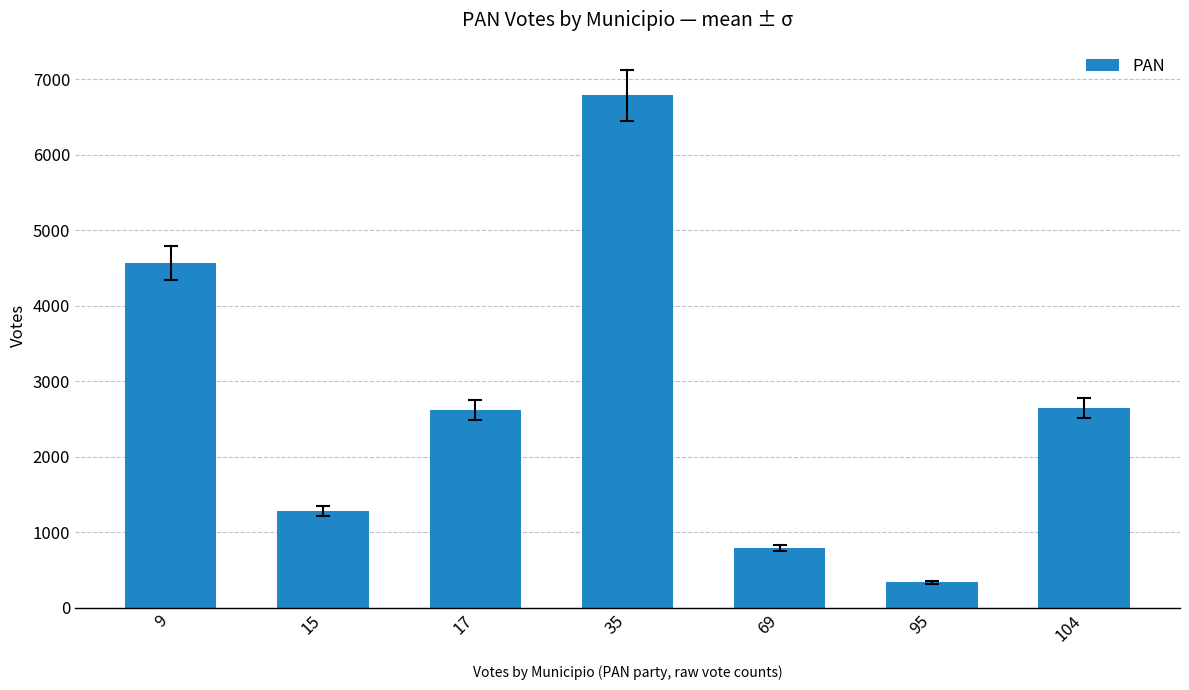

Does the chart contain any negative values?

No